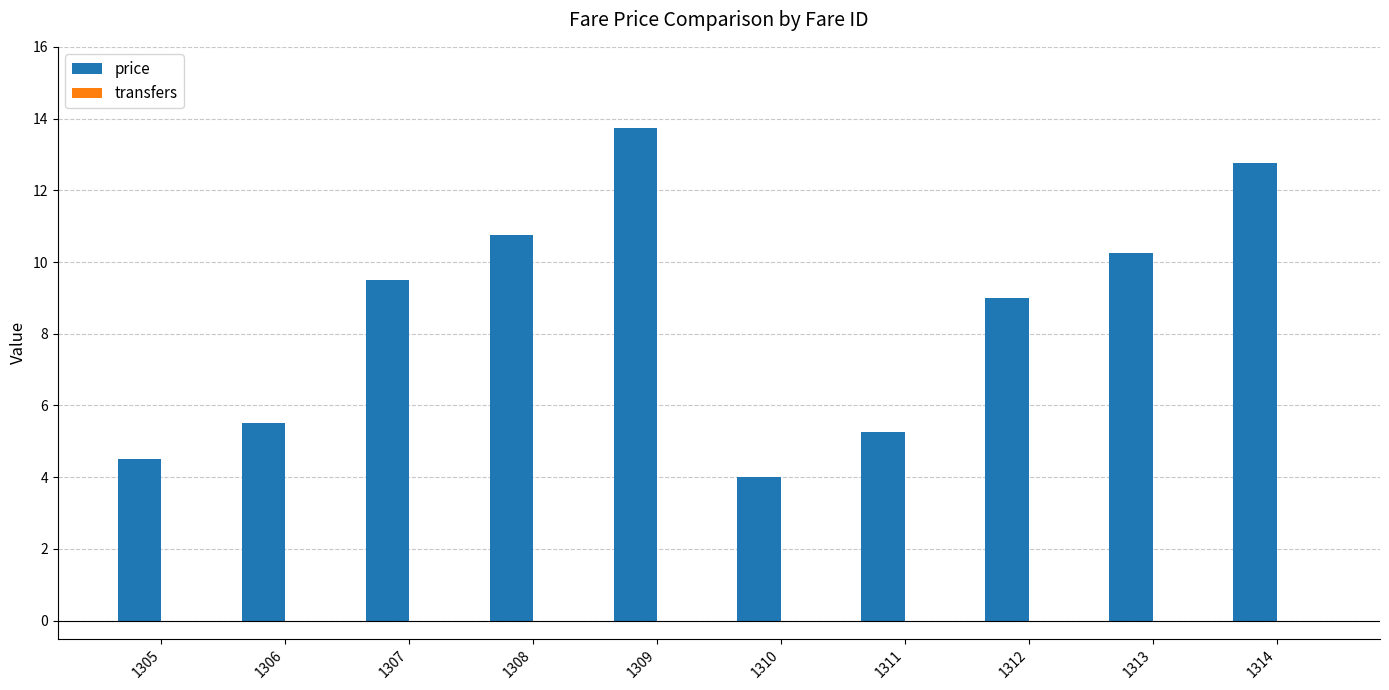

The chart shows a value of 5.5 at 1306. True or false?

True